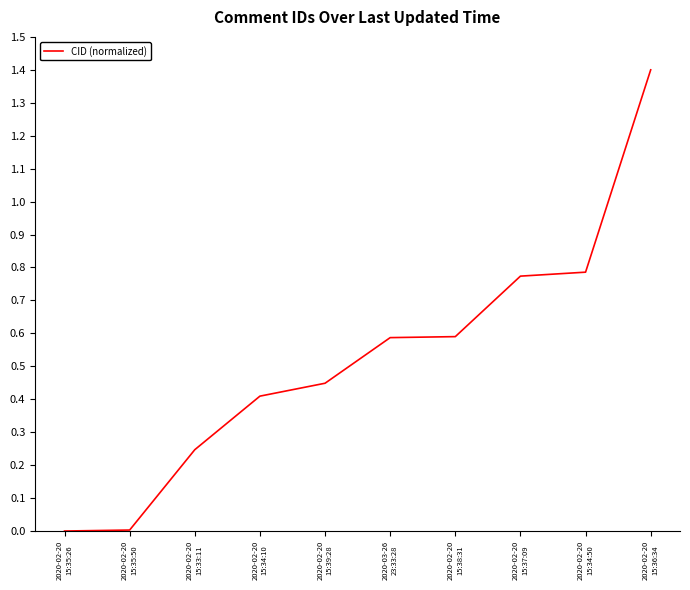

What is the maximum value shown in the chart?

1.4